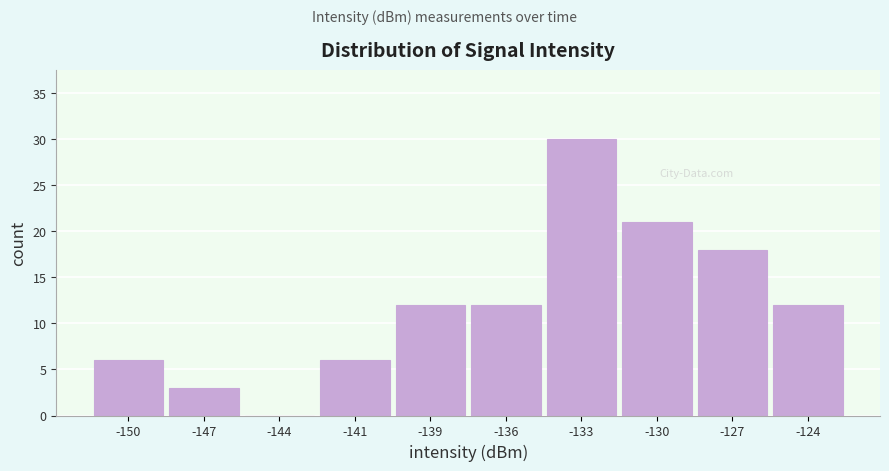

Reading right to left, list all the values displayed in this chart.

-124=12	-127=18	-130=21	-133=30	-136=12	-139=12	-141=6	-144=0	-147=3	-150=6